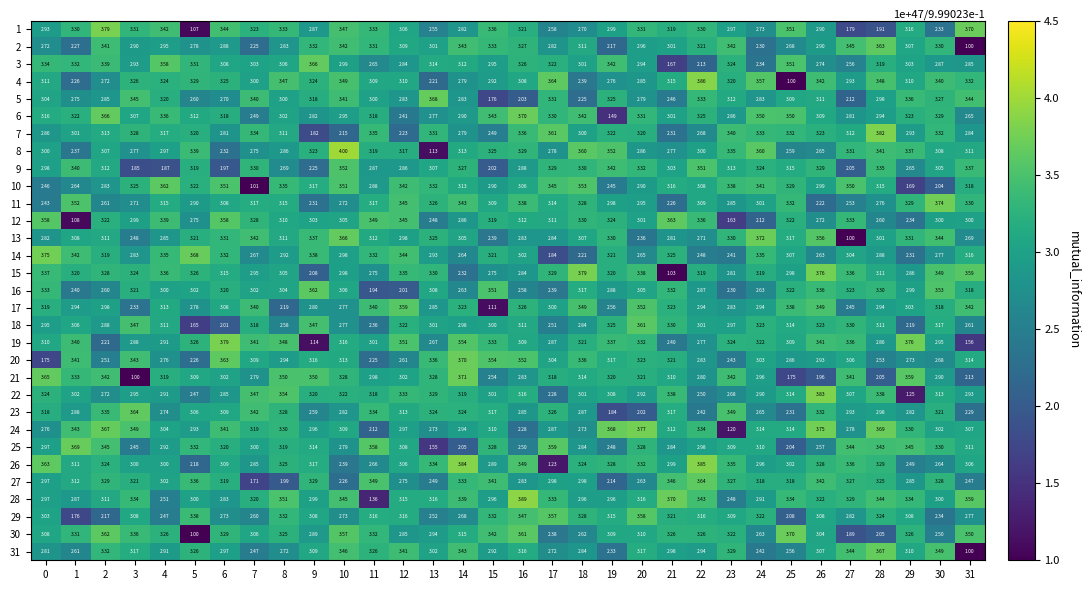

Is the value of 30 at 21 greater than the value of 6 at 17?

No